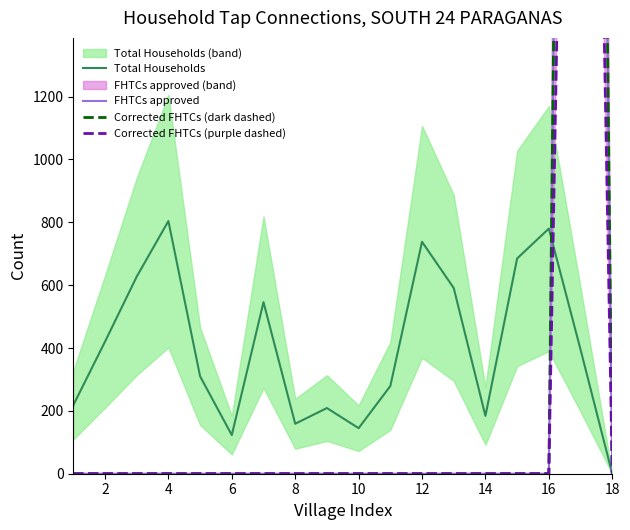

What is the difference between the maximum and minimum values in the Total Households series?

804